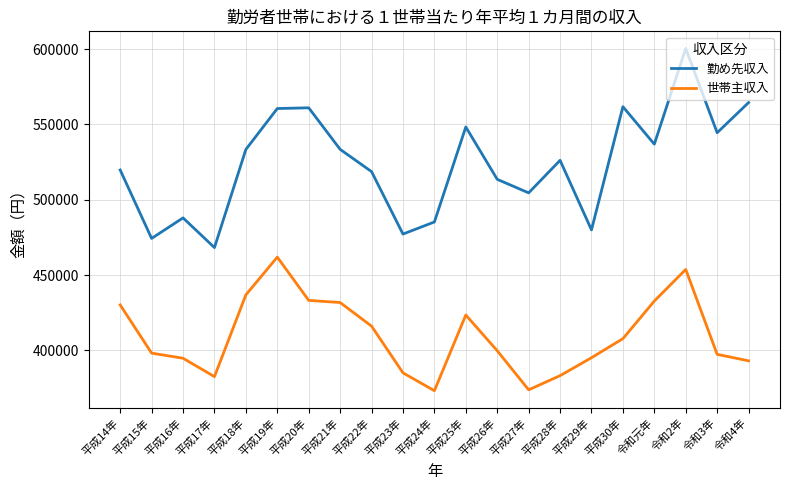

The 世帯主収入 series shows 569887 at 平成16年. True or false?

False